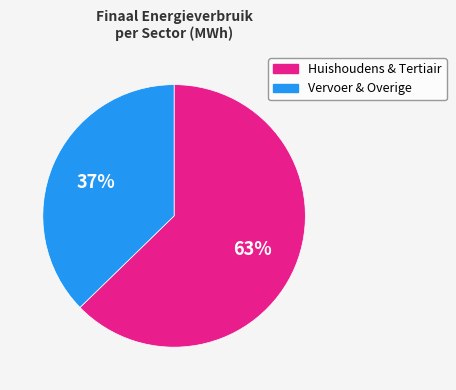

What is the largest slice in the pie chart?

Huishoudens & Tertiair